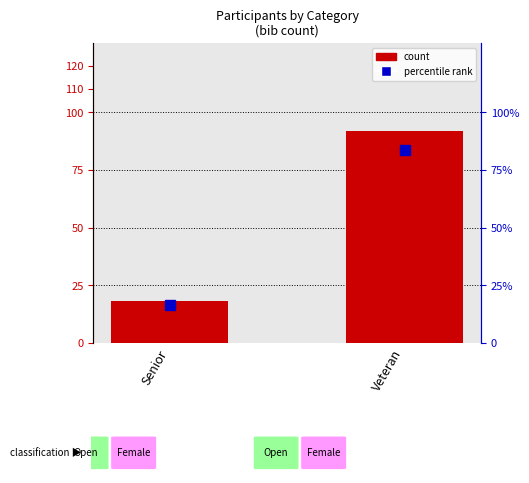

Rank the categories by value from lowest to highest.

Senior, Veteran